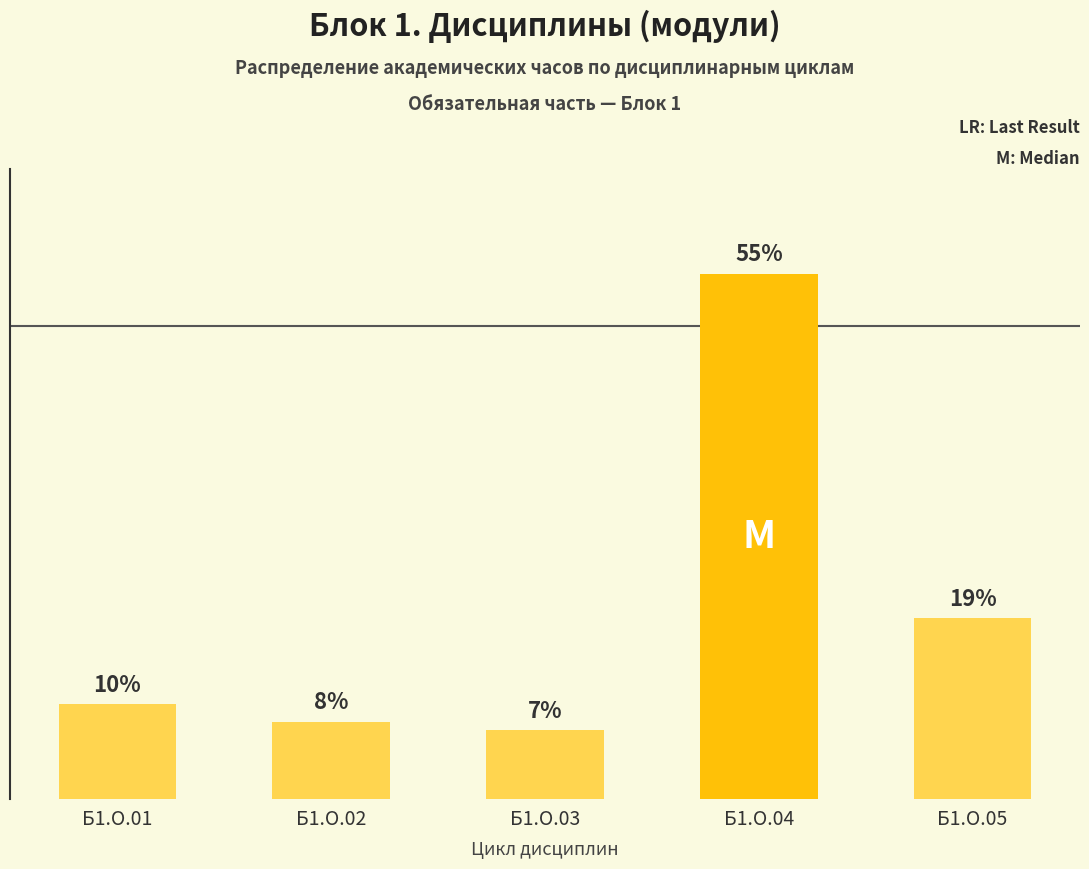

Are the bars horizontal?

No